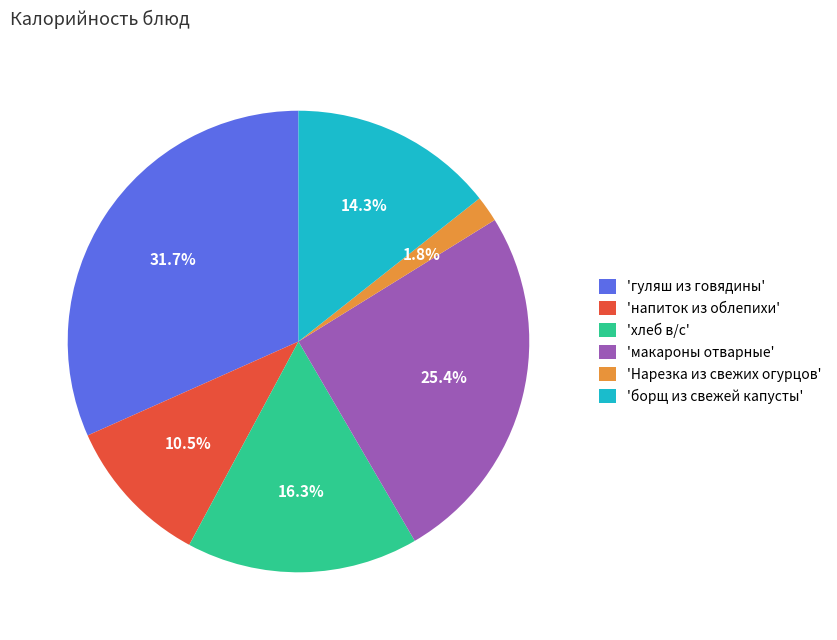

How many slices are in this pie chart?

6